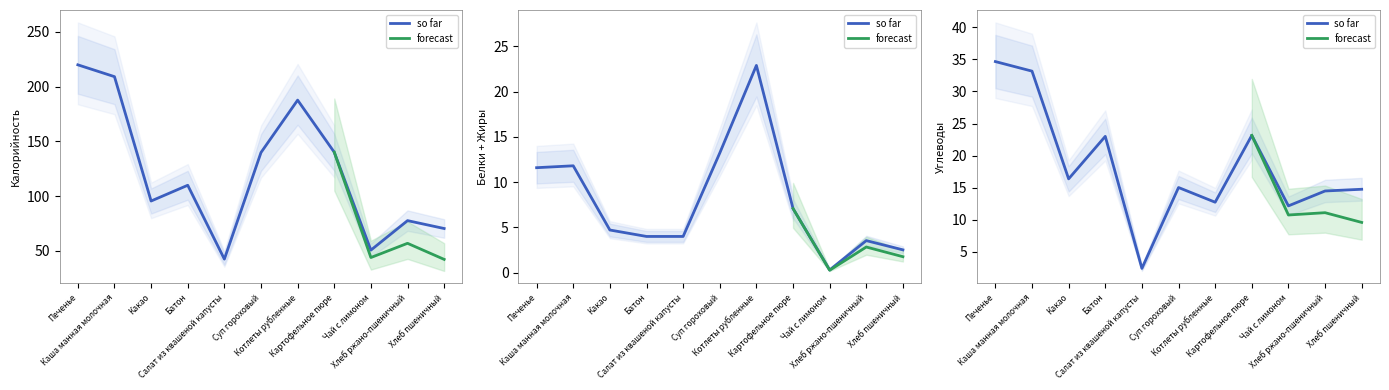

How many data points in Калорийность are less than 110?

5